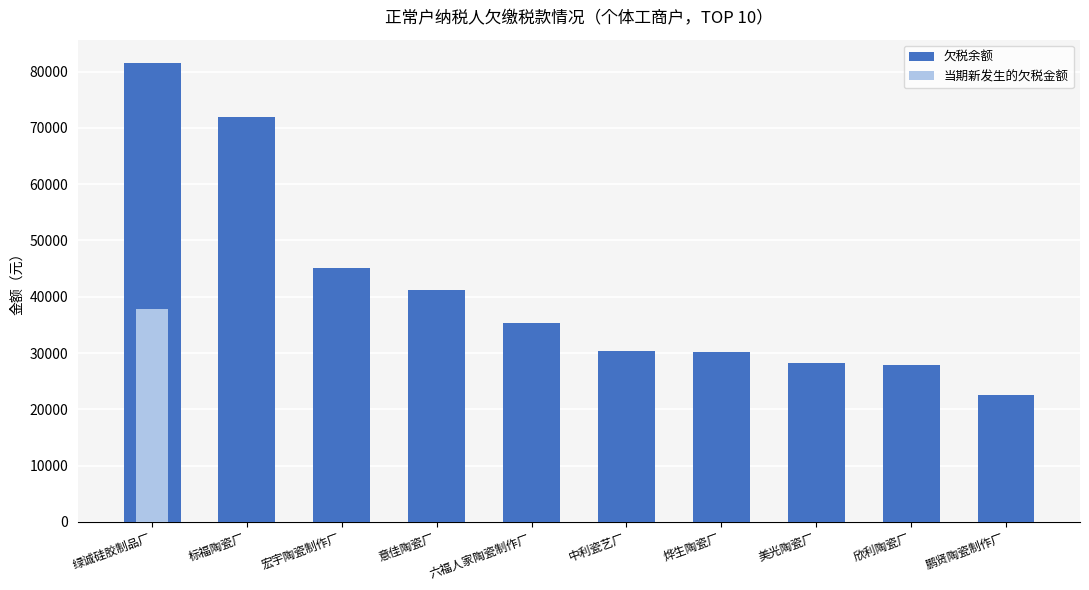

What is the spread (max minus min) of values at 意佳陶瓷厂?

41281.5